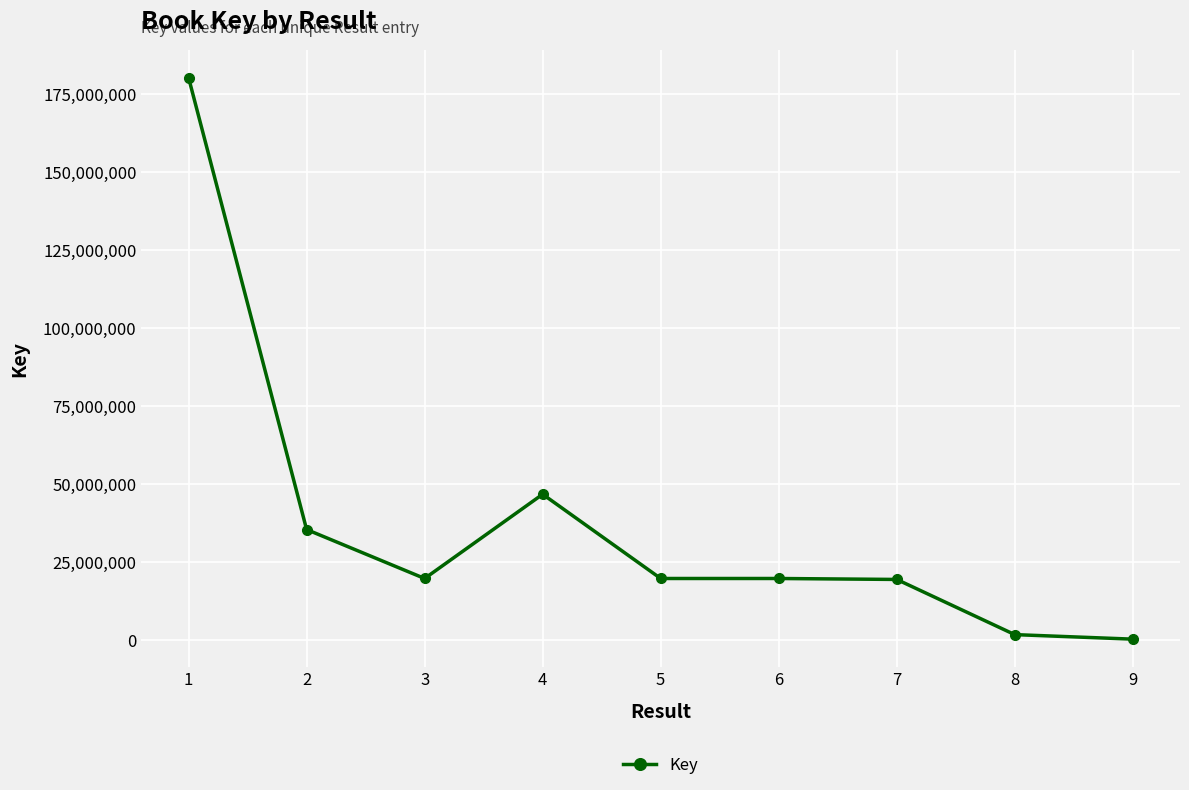

What is the value of the 1st point from the left?

180186120